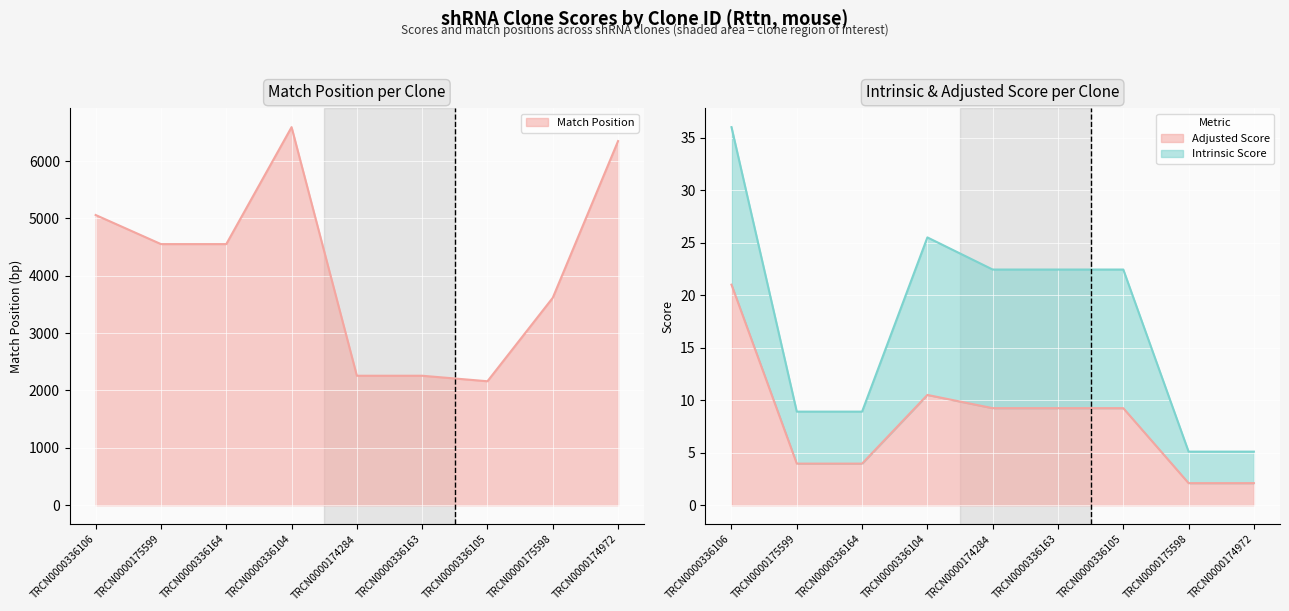

True or false: SDR Match % and Match Position intersect in this chart.

False